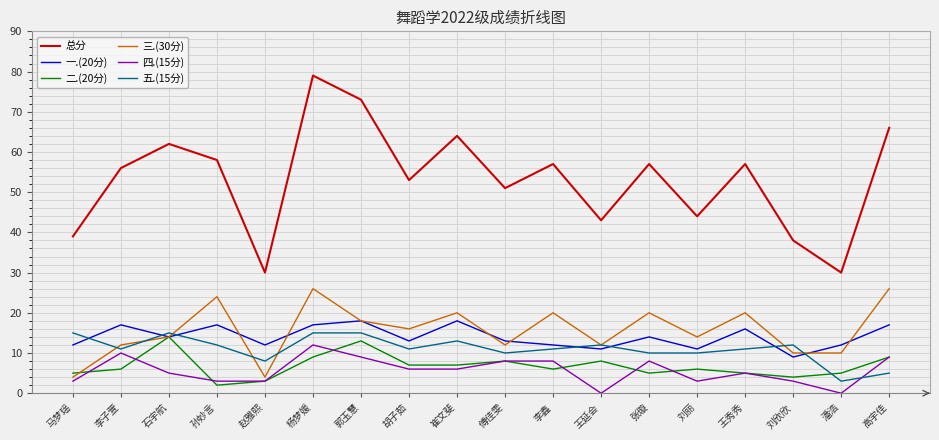

Which category has the highest value in the 四.(15分) series?

杨梦媛